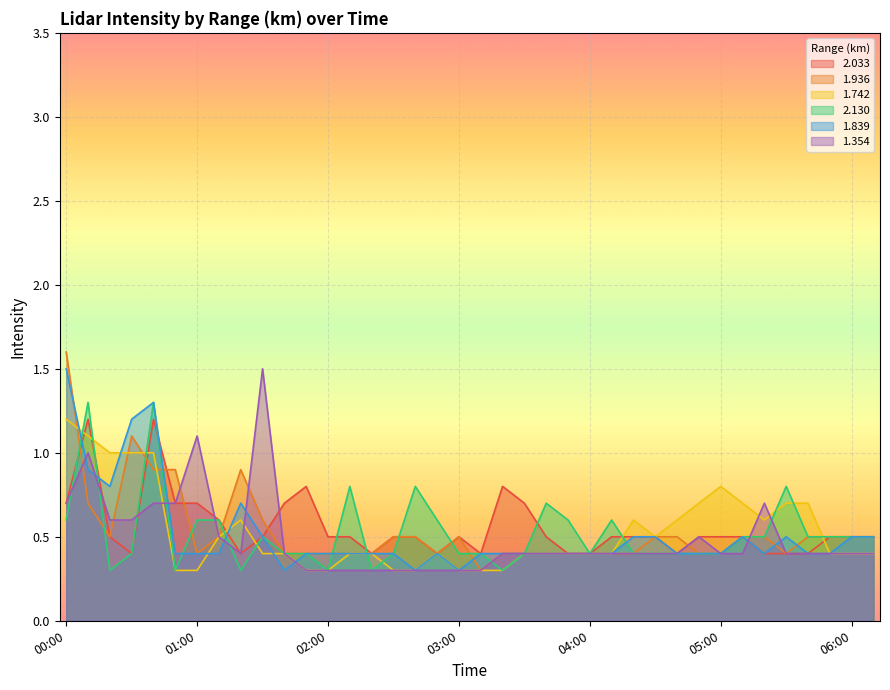

List the labels in order of 2.033 value, smallest first.

00:30, 01:20, 02:20, 02:50, 03:10, 03:50, 04:00, 04:40, 05:20, 05:30, 05:40, 00:20, 01:30, 02:00, 02:10, 02:30, 02:40, 03:00, 03:40, 04:10, 04:20, 04:30, 04:50, 05:00, 05:10, 05:50, 06:00, 06:10, 01:10, 00:00, 00:50, 01:00, 01:40, 03:30, 01:50, 03:20, 00:10, 00:40